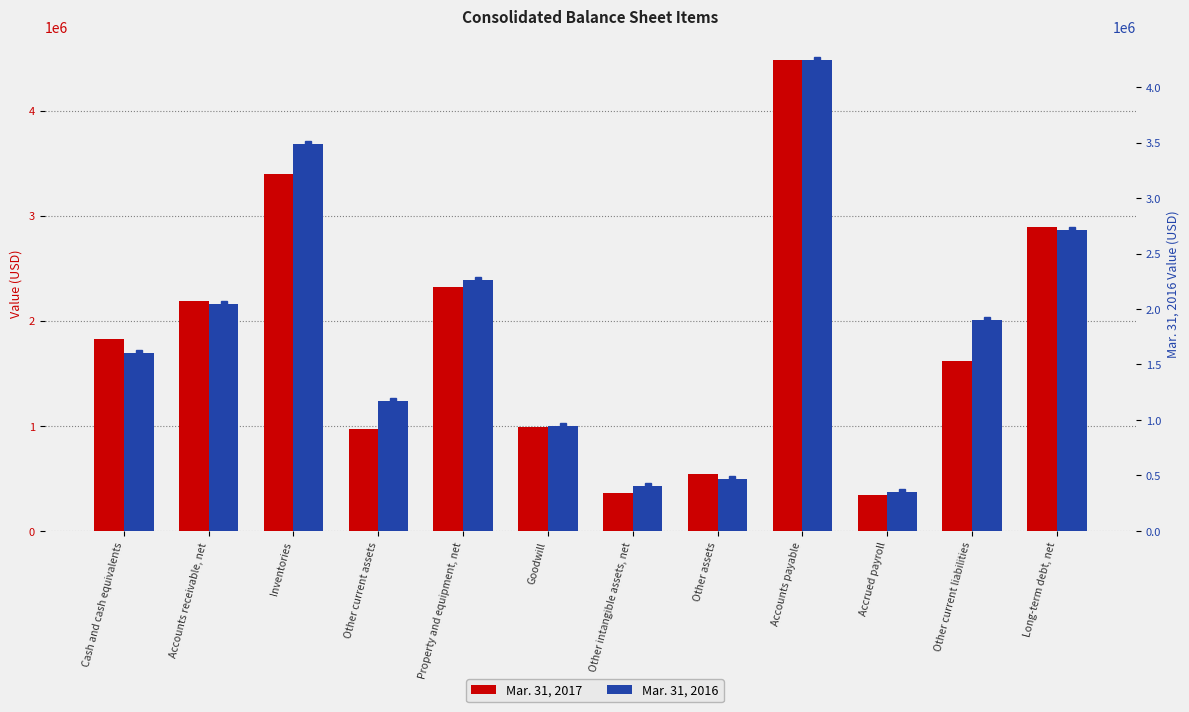

Is it true that Mar. 31, 2016 equals 209606 at Accrued payroll?

False